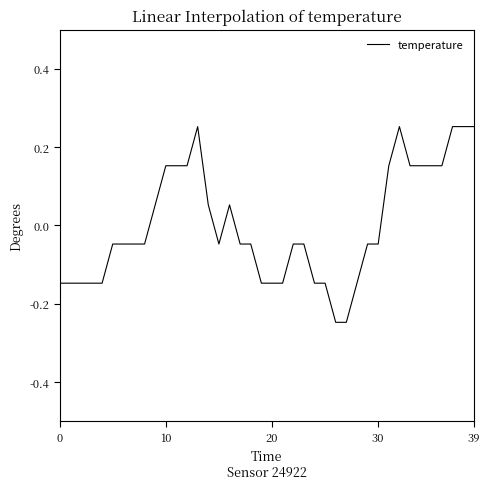

The chart shows a value of -0.3 at 0. True or false?

False